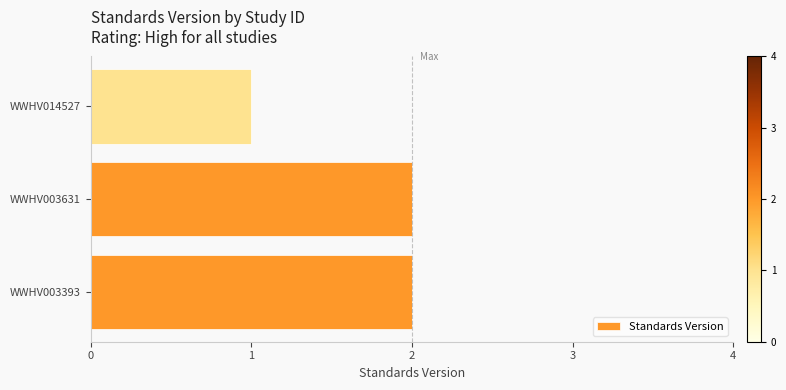

What is the difference between the maximum and minimum values?

1